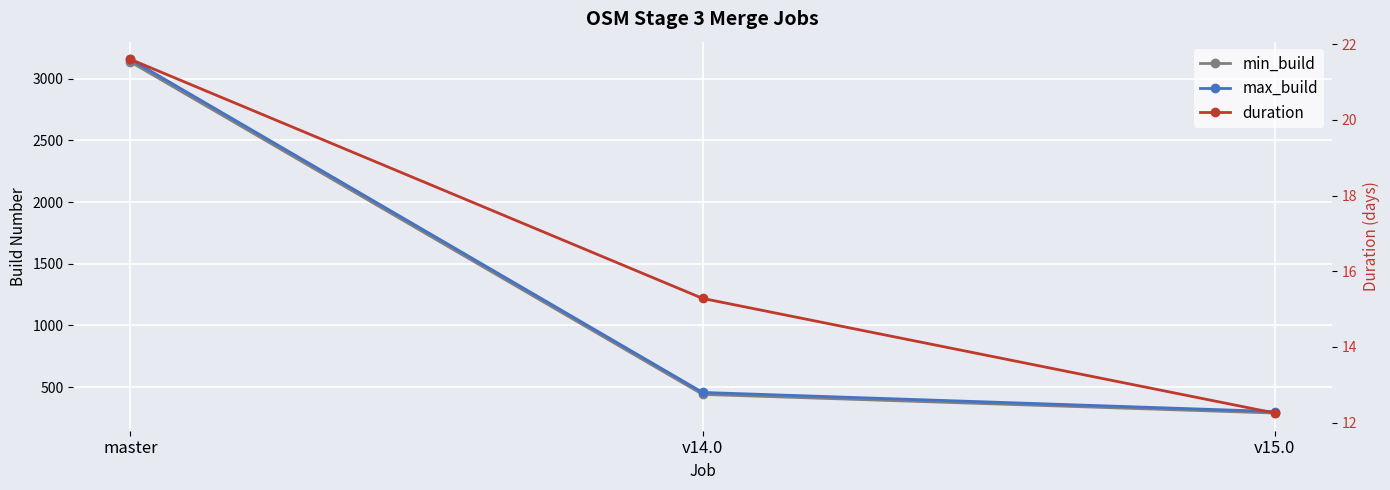

Reading right to left, transcribe all the data shown in this chart.

min_build: v15.0=290.0	v14.0=441.0	master=3136.0
max_build: v15.0=302.0	v14.0=457.0	master=3157.0
duration: v15.0=12.3	v14.0=15.3	master=21.6